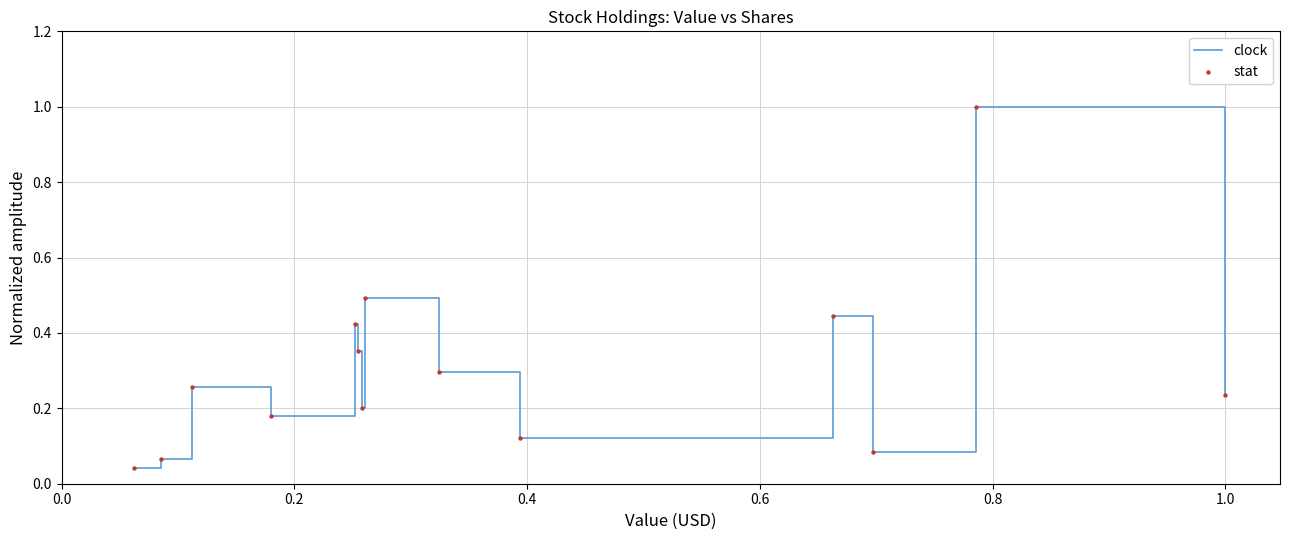

What is the greatest value displayed?

1.0